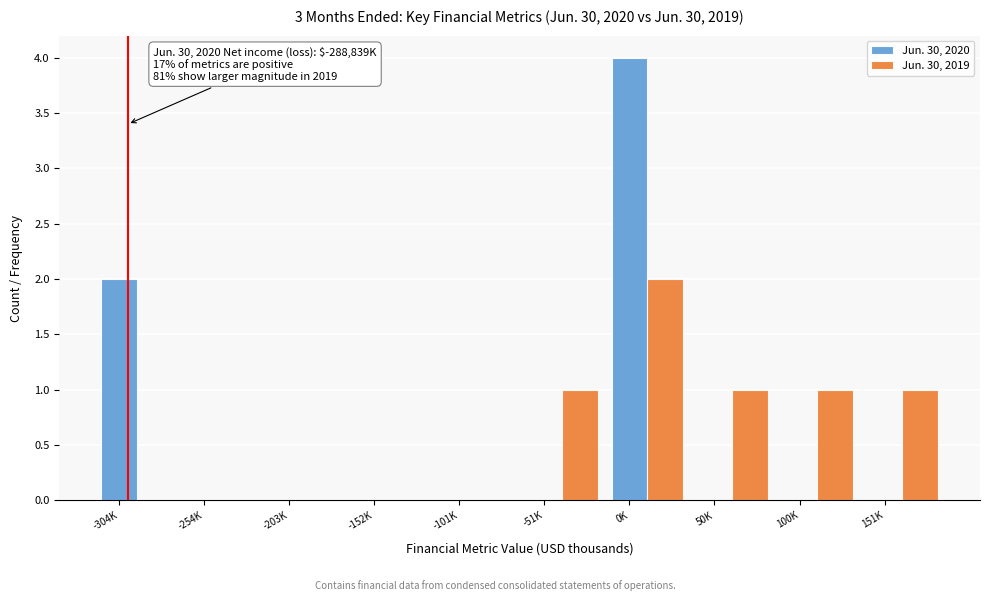

What is the greatest value displayed?

4